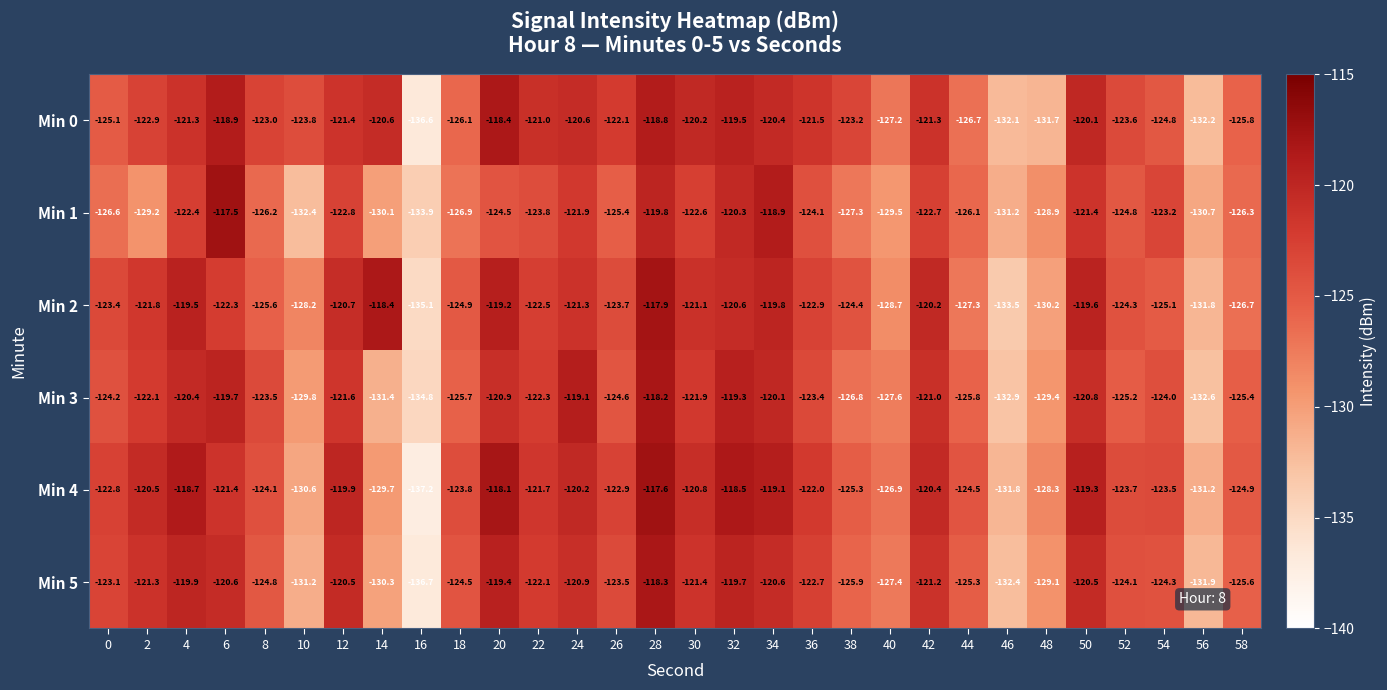

What is the difference between the maximum and second lowest values in the Min 0 series?

13.8